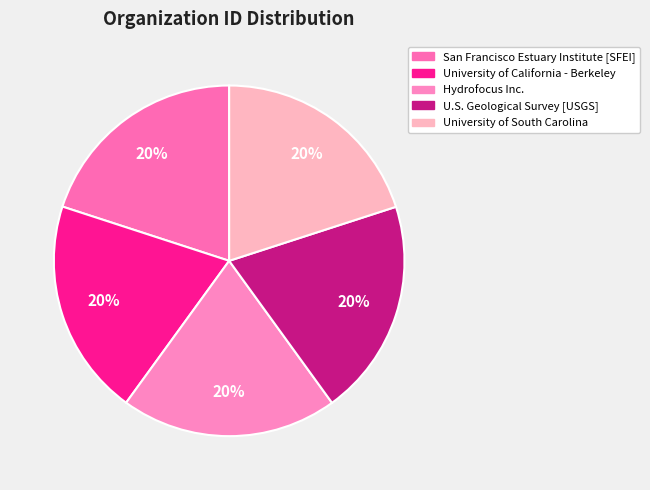

To the nearest percent, what portion does Hydrofocus Inc. represent?

20%